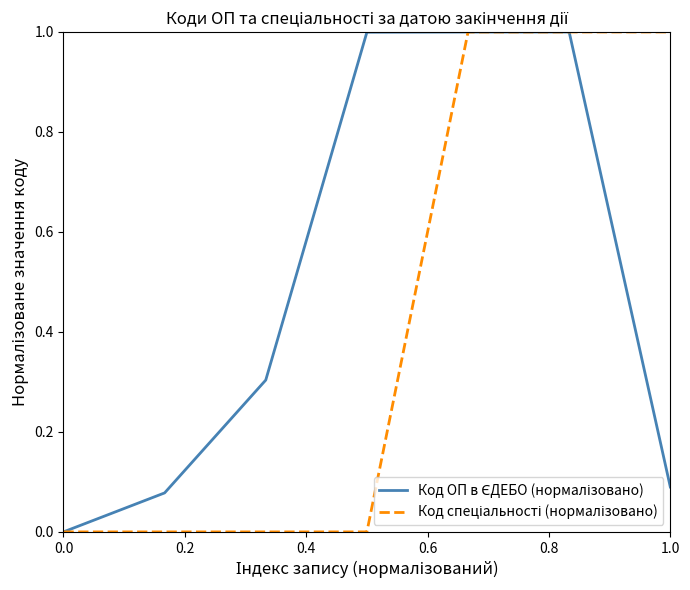

Where is the first local maximum for Код ОП в ЄДЕБО (нормалізовано)?

1.0